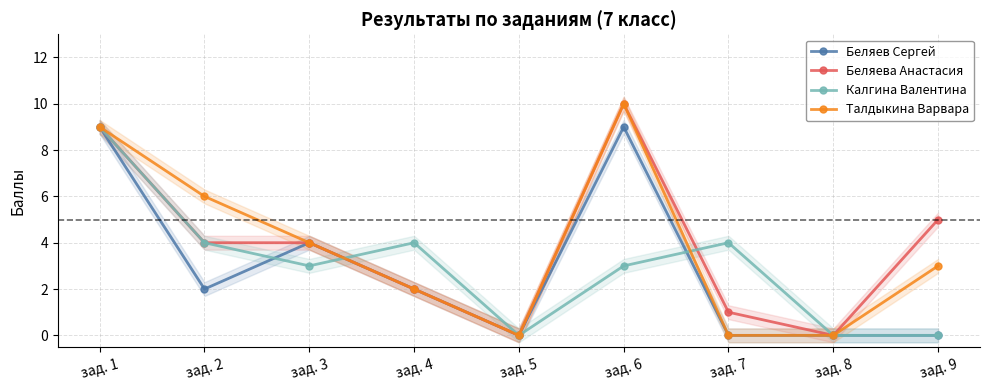

True or false: Талдыкина Варвара has more than 1 interior local peaks.

False